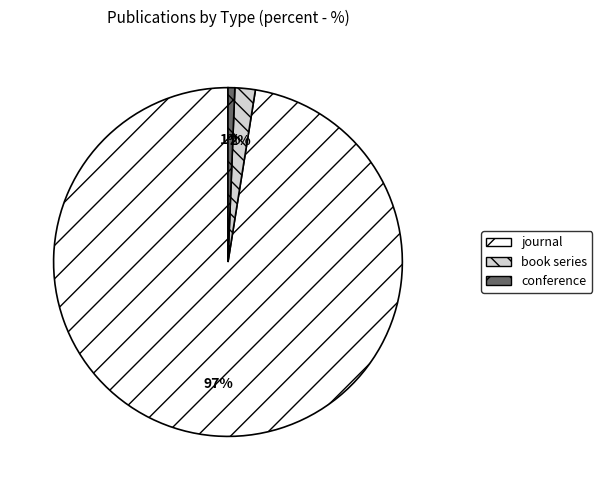

Is there any slice that represents more than half of the pie?

Yes